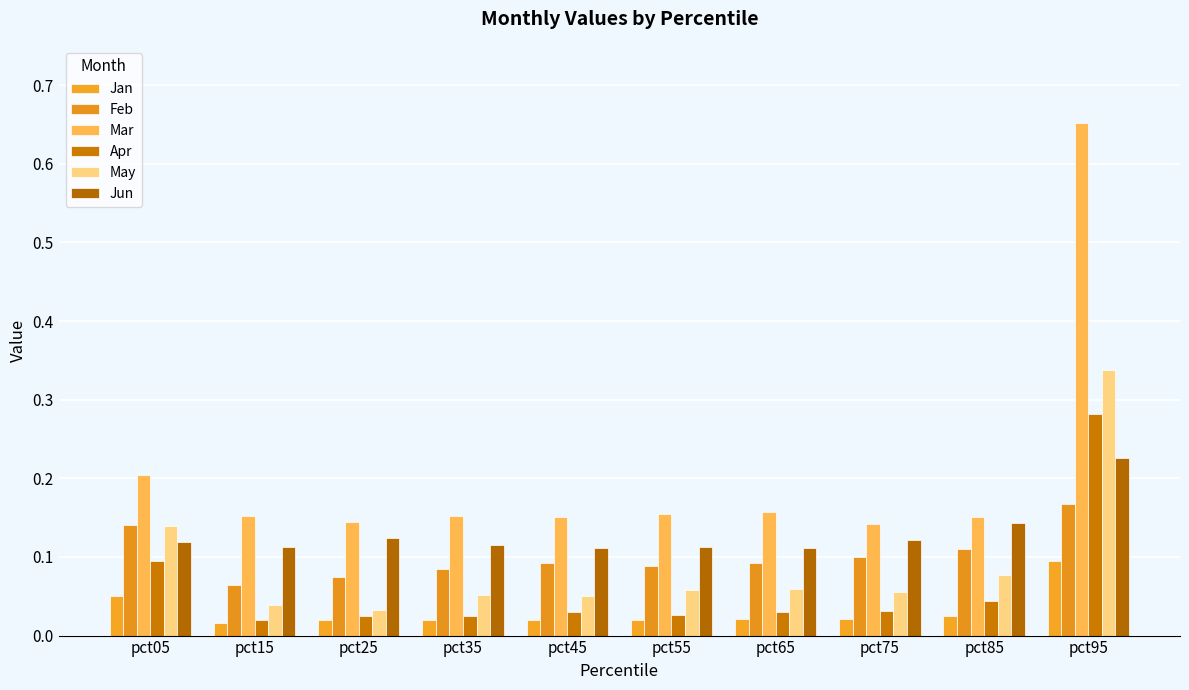

What is the sum of all May values?

0.9